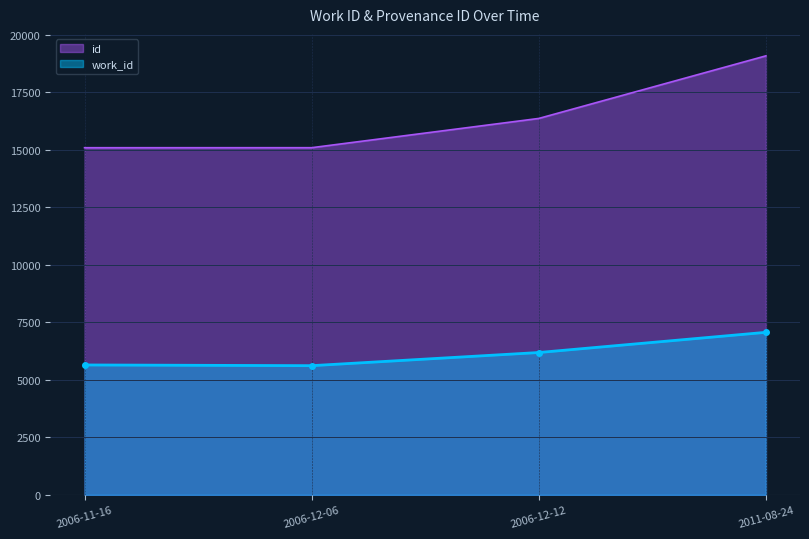

True or false: id and work_id cross at least once.

False